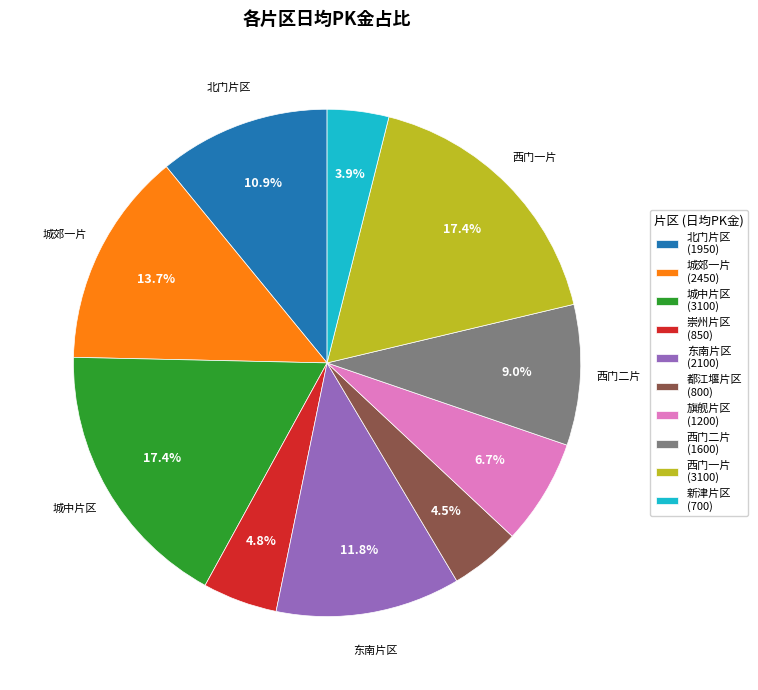

Count the number of slices in the pie.

10